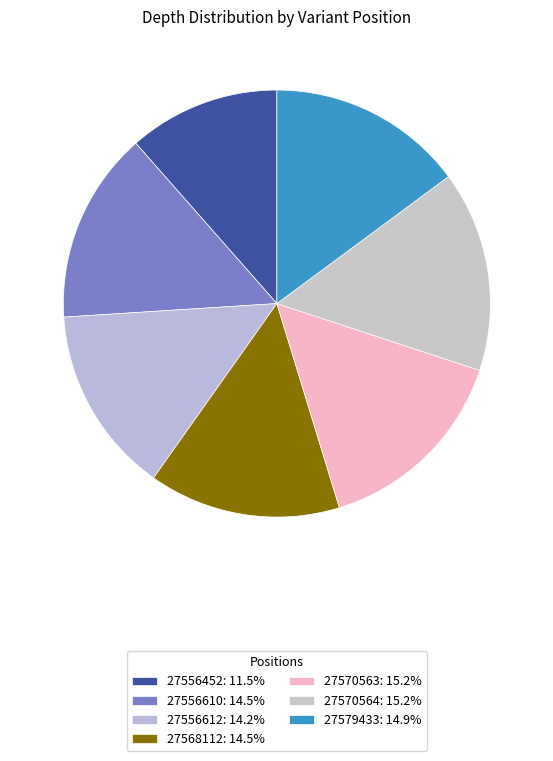

Between 27570563 and 27556612, which is larger?

27570563